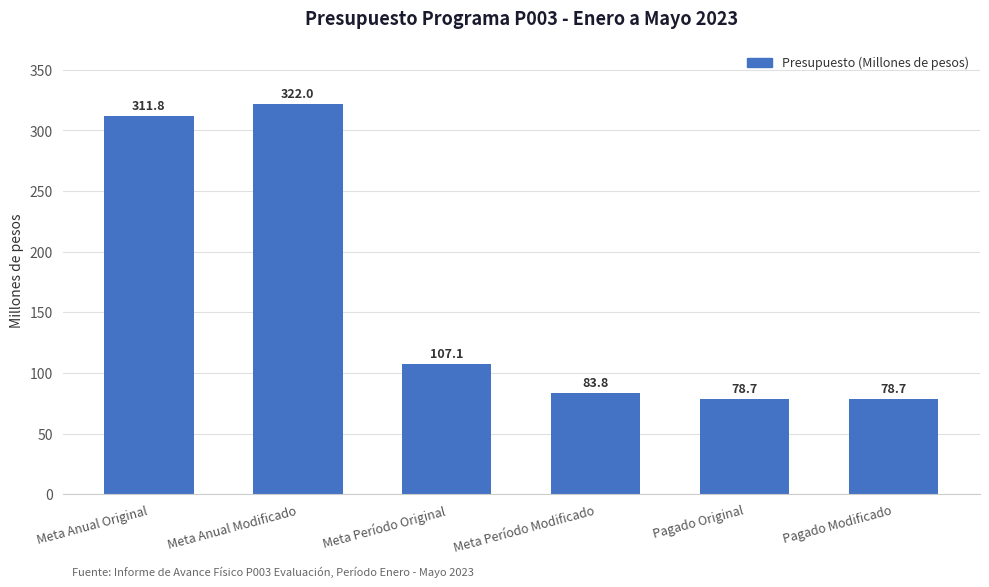

What is the difference between the second highest and second lowest values?

233.2